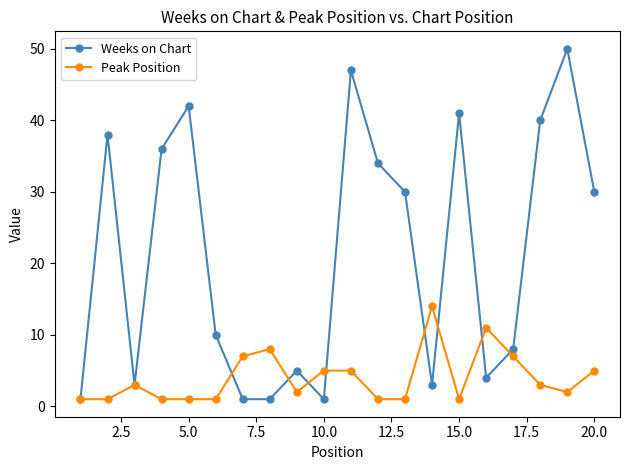

Reading left to right, list all the values displayed in this chart.

Weeks on Chart: 1	38	3	36	42	10	1	1	5	1	47	34	30	3	41	4	8	40	50	30
Peak Position: 1	1	3	1	1	1	7	8	2	5	5	1	1	14	1	11	7	3	2	5